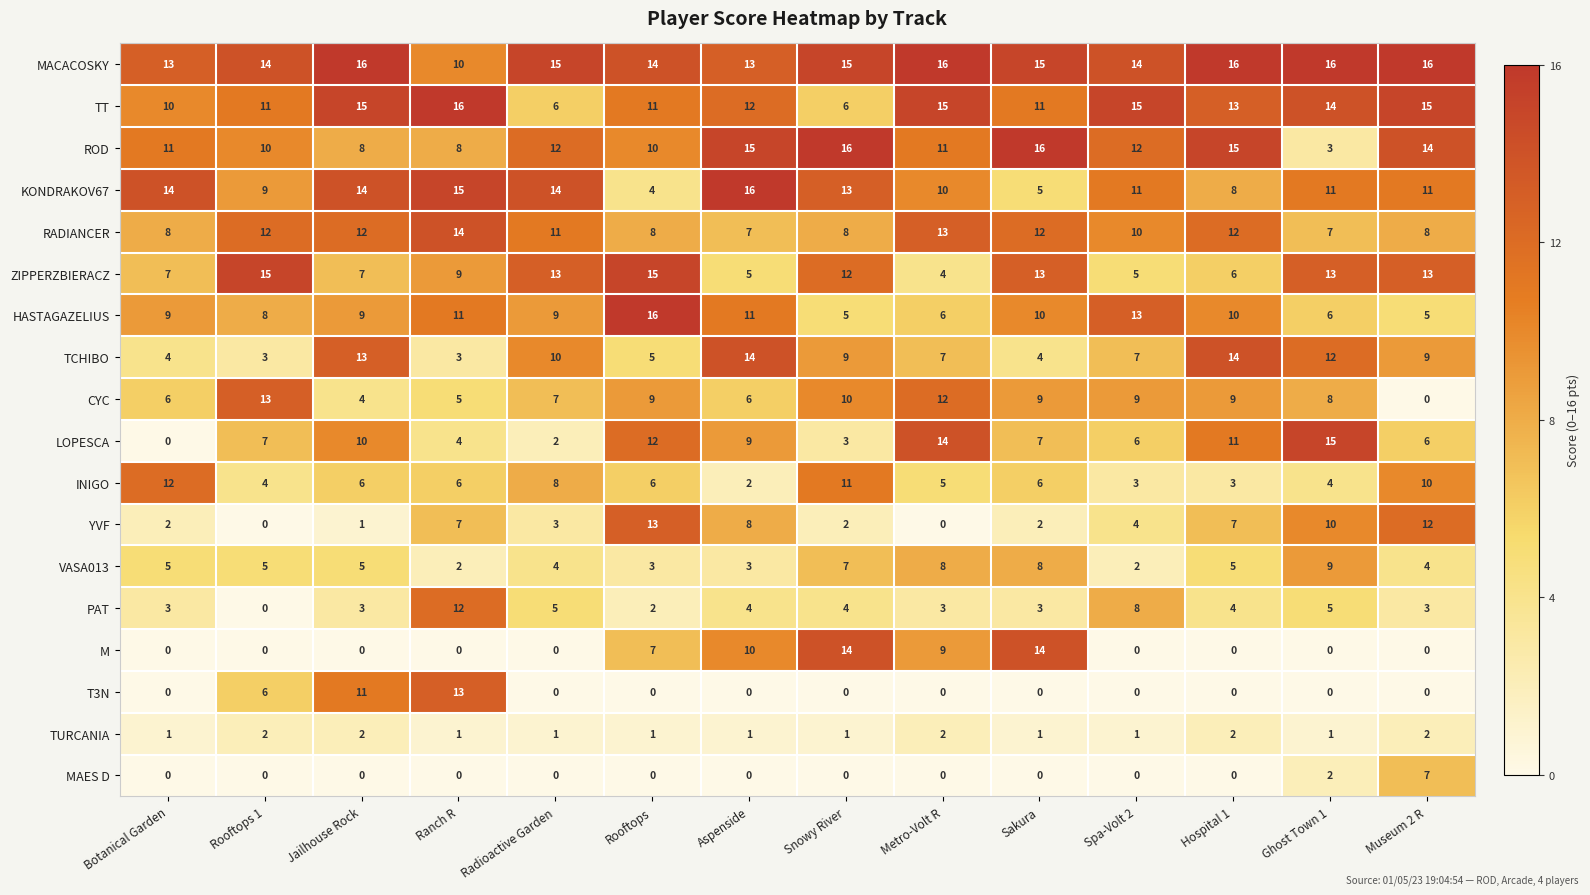

Count the number of categories in the chart.

14